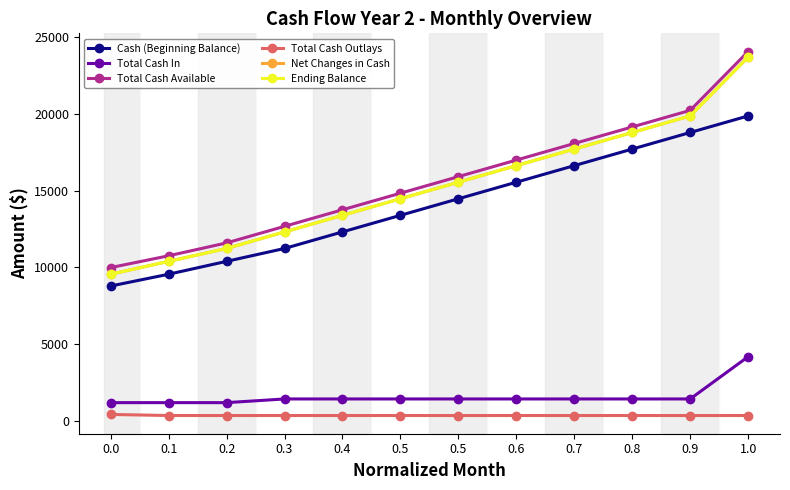

Is this an area chart (filled region under the line)?

No